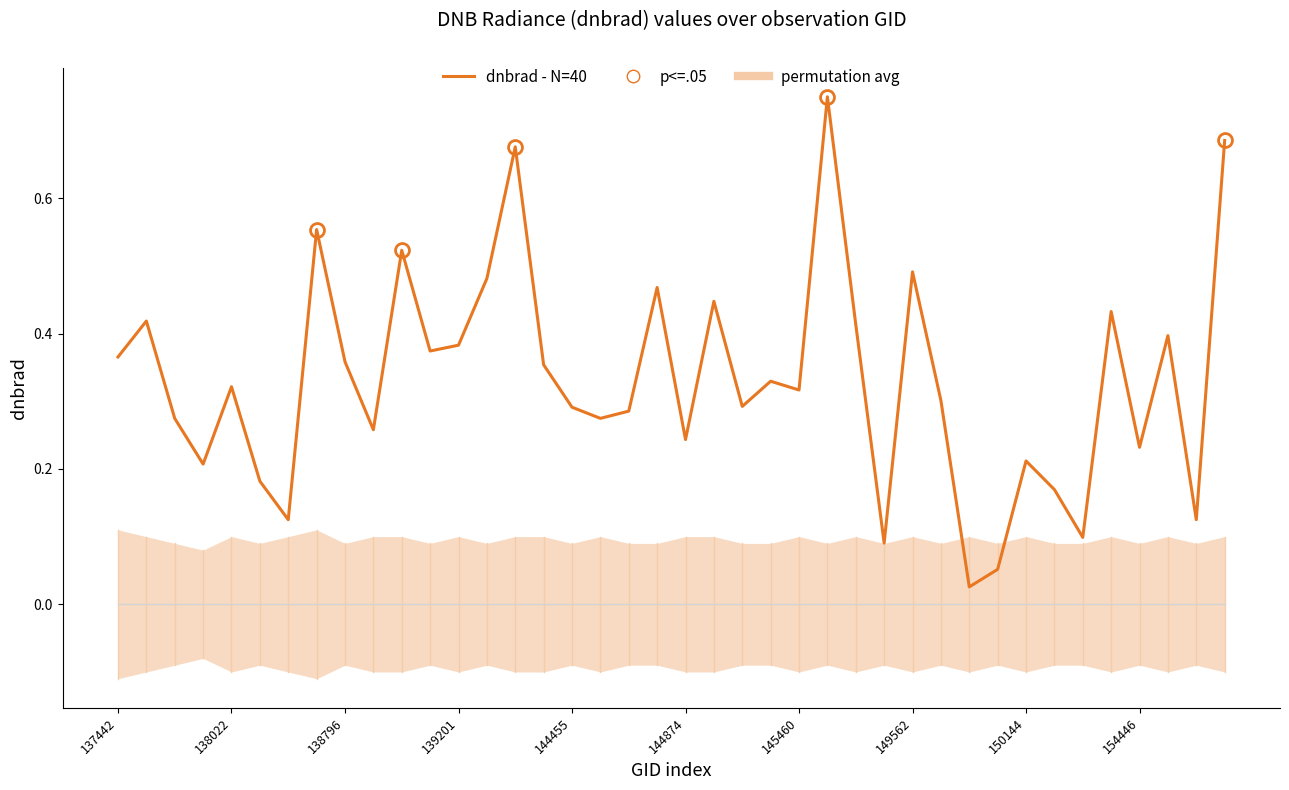

Reading left to right, extract all data points from this chart.

0.4	0.4	0.3	0.2	0.3	0.2	0.1	0.6	0.4	0.3	0.5	0.4	0.4	0.5	0.7	0.4	0.3	0.3	0.3	0.5	0.2	0.4	0.3	0.3	0.3	0.7	0.4	0.1	0.5	0.3	0.0	0.1	0.2	0.2	0.1	0.4	0.2	0.4	0.1	0.7